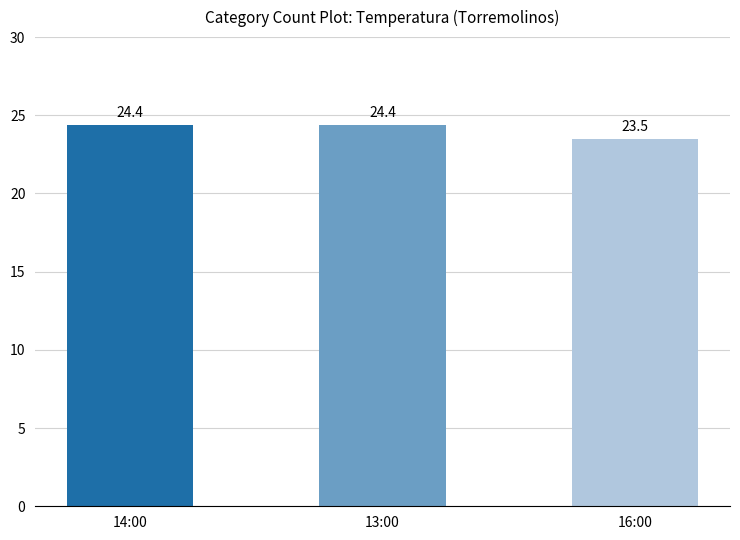

Reading left to right, extract all data points from this chart.

14:00=24.4	13:00=24.4	16:00=23.5